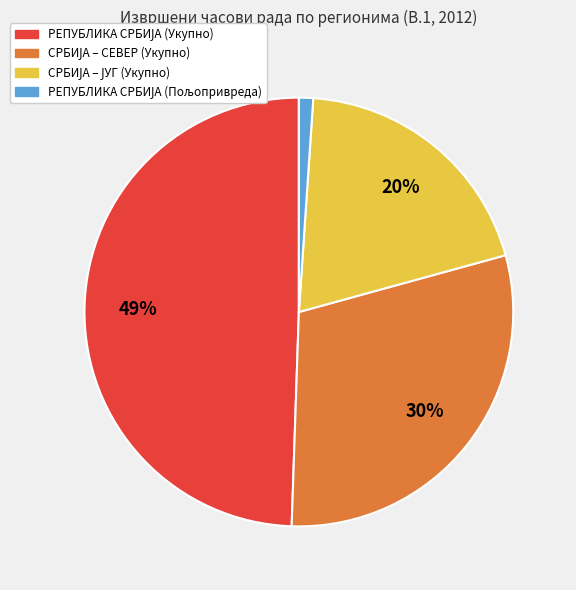

Is there any slice that represents more than half of the pie?

No